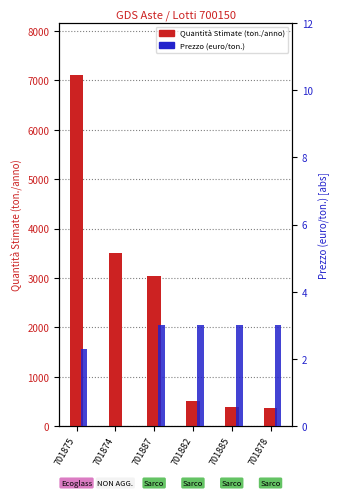

How many groups of bars are there?

6